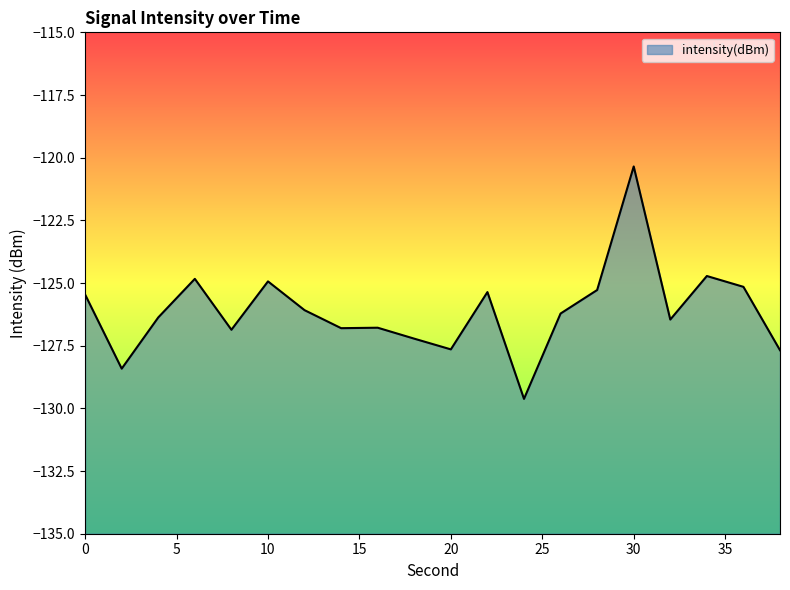

Rank the categories by value from highest to lowest.

30, 34, 6, 10, 36, 28, 22, 0, 12, 26, 4, 32, 16, 14, 8, 18, 20, 38, 2, 24